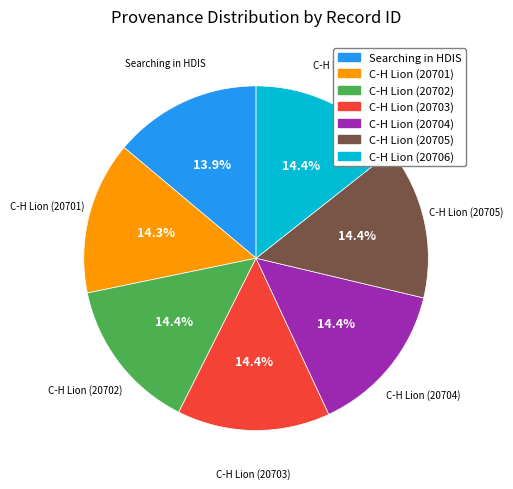

To the nearest percent, what portion does C-H Lion (20703) represent?

14%